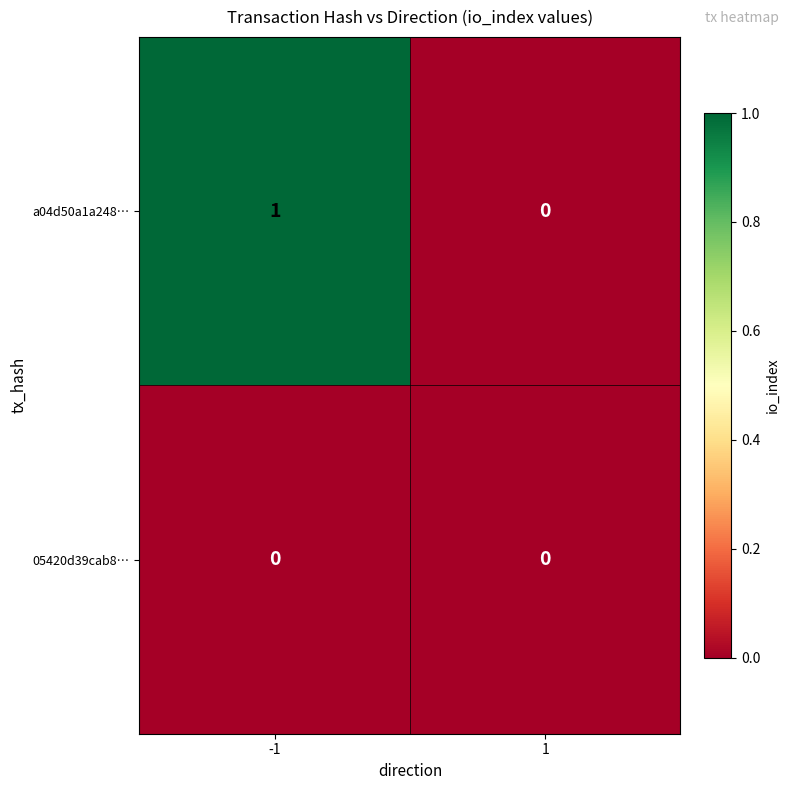

What is the maximum value shown in the chart?

1